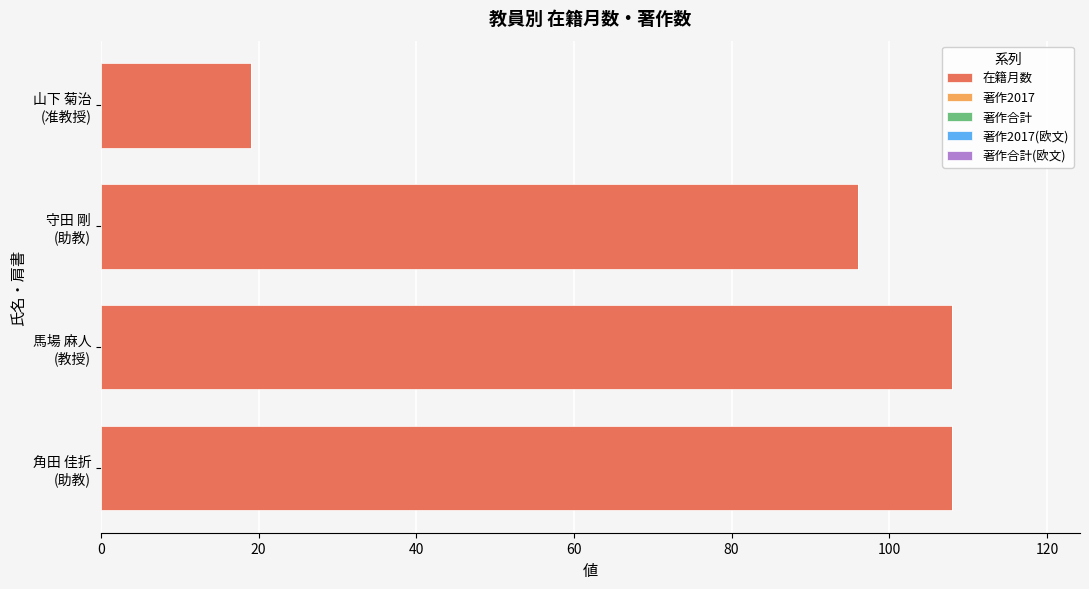

How many bars are there in total?

4